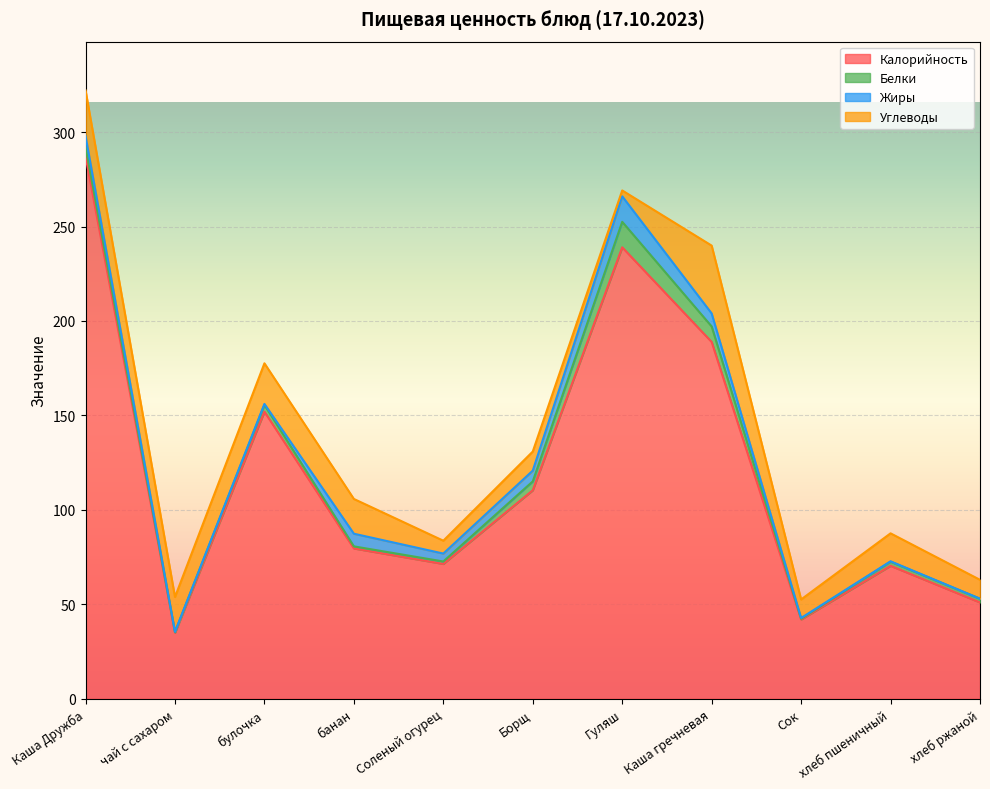

True or false: Калорийность has more than 1 points higher than both neighbors.

True